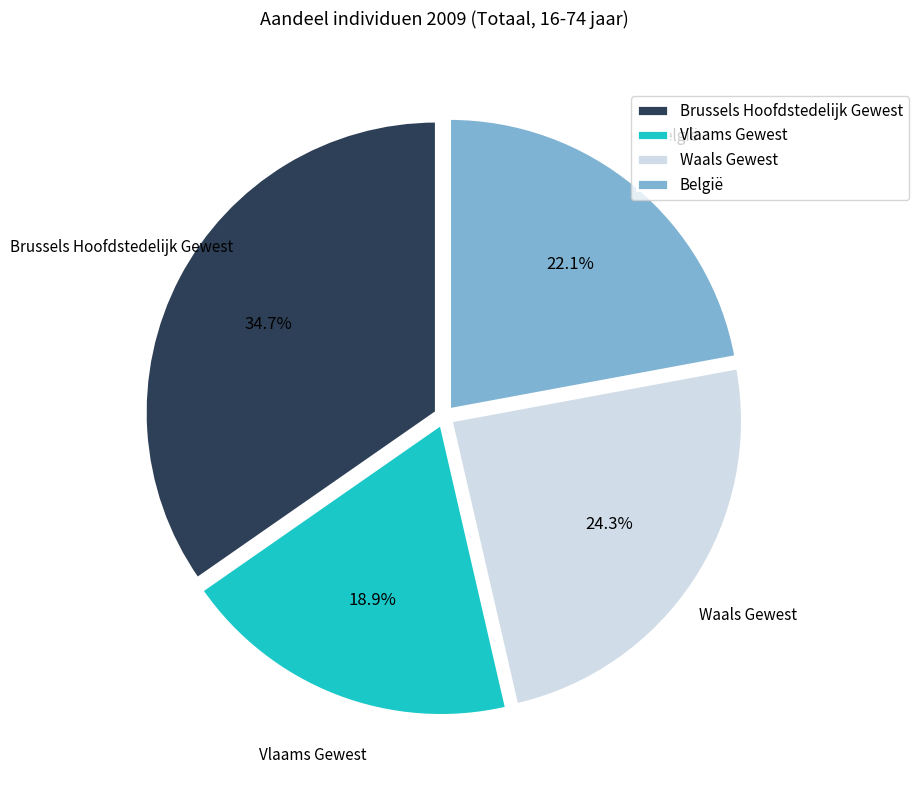

What is the smallest slice in the pie chart?

Vlaams Gewest